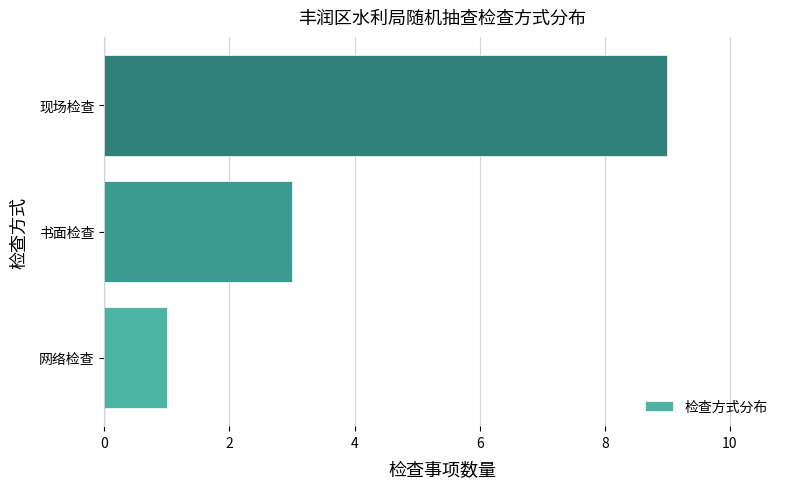

At which label is the value closest to 5?

书面检查